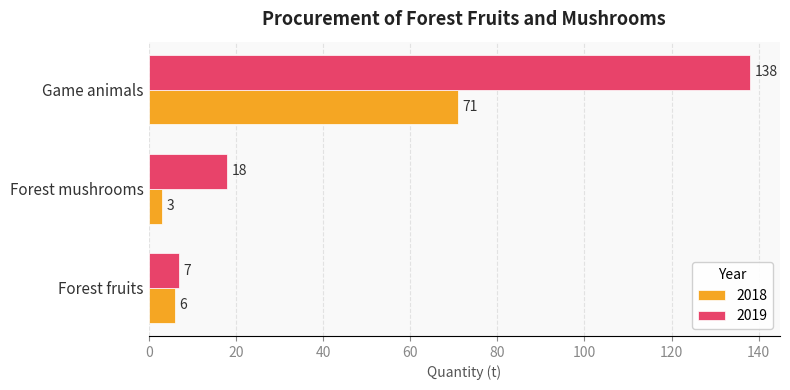

List the labels in order of 2018 value, largest first.

Game animals, Forest fruits, Forest mushrooms